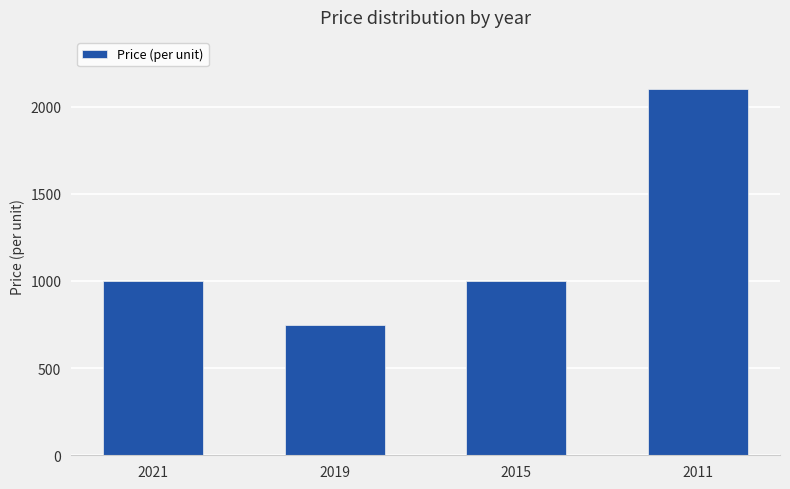

What is the value of the 2nd bar from the left?

750